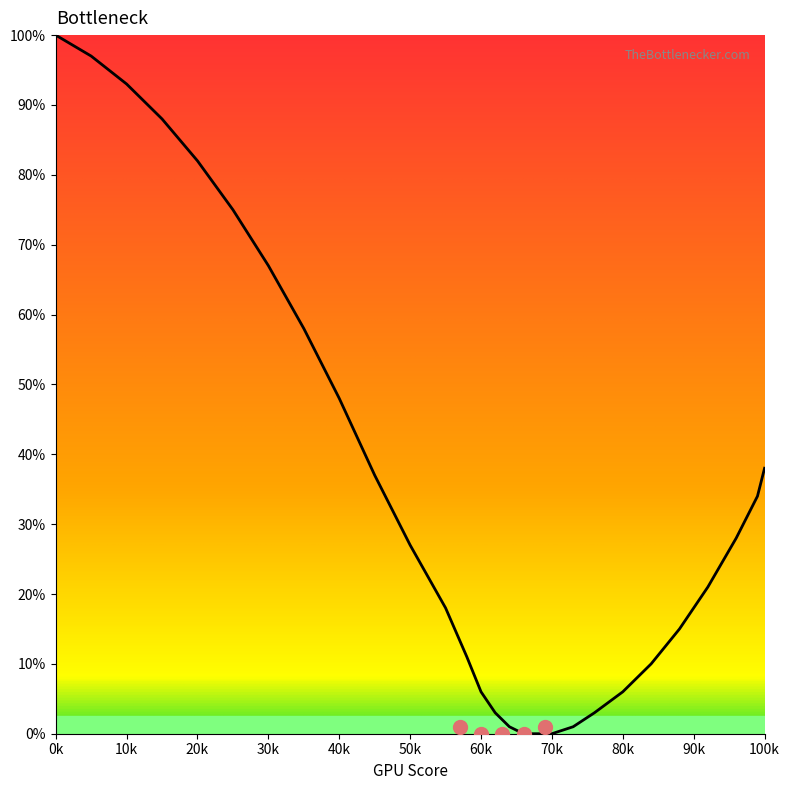

What is the average value?

35